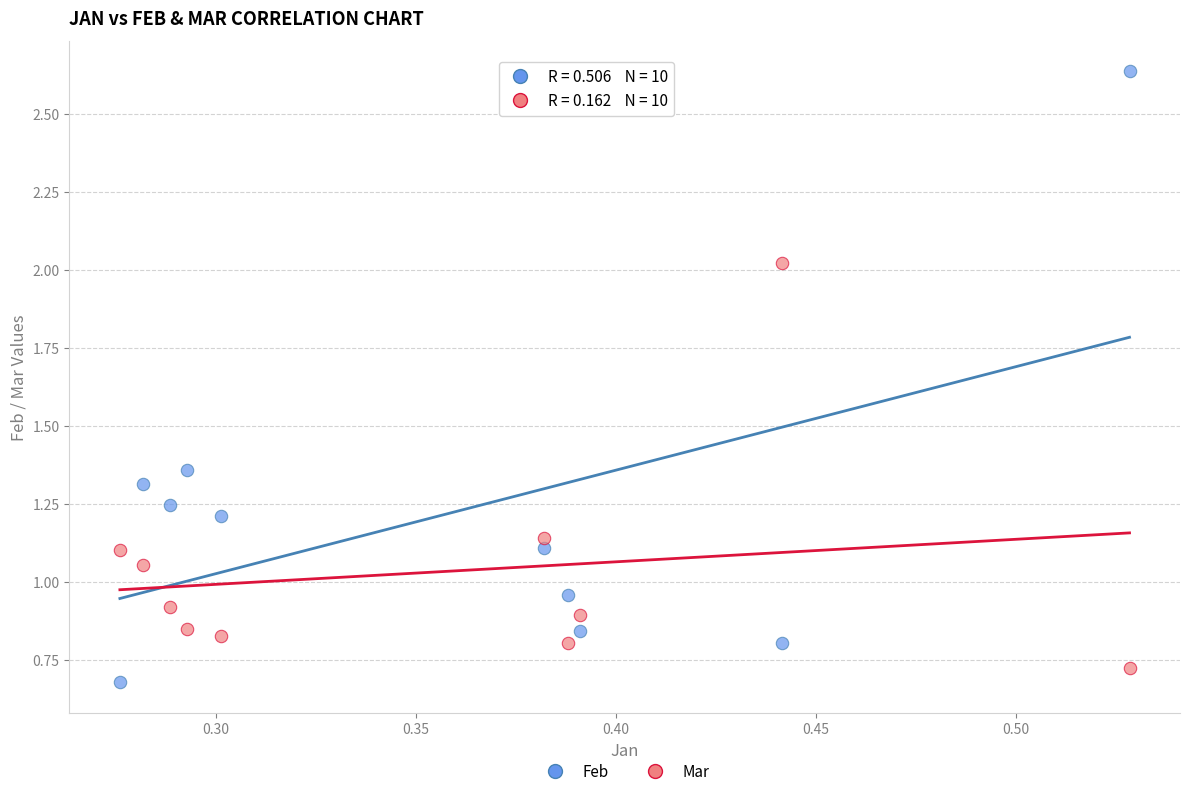

Which series contains the highest Y value?

Feb